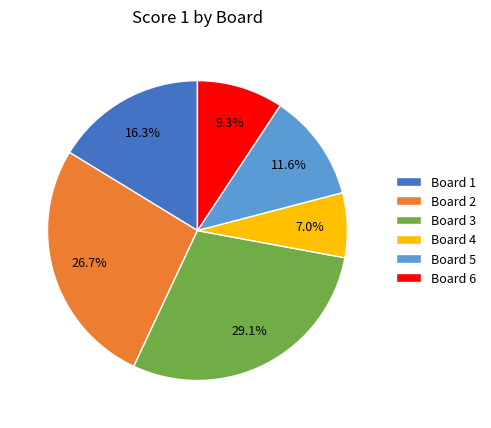

To the nearest percent, what is the average slice percentage?

17%